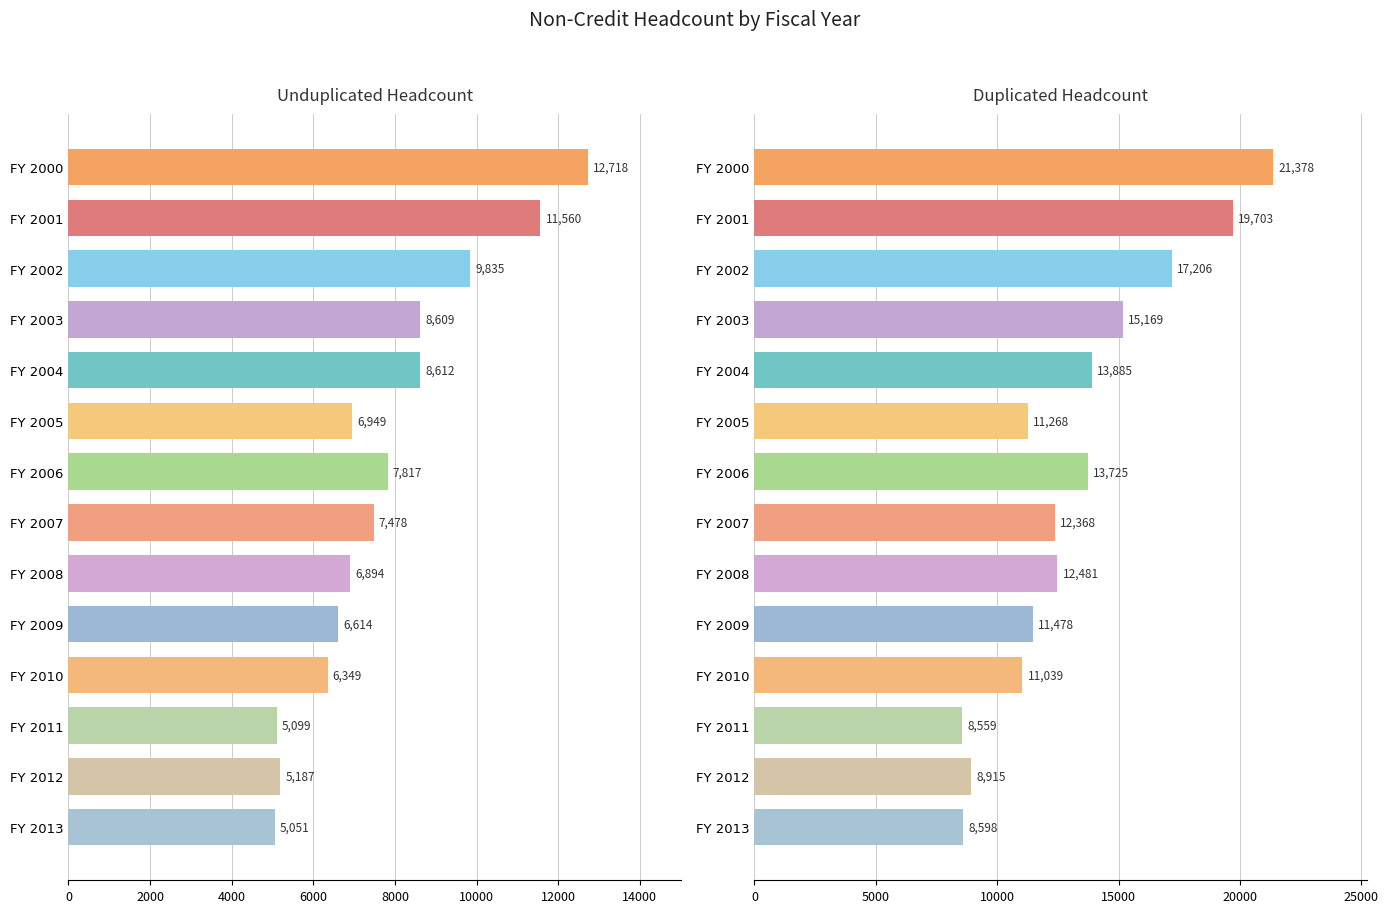

What is the minimum value shown in the chart?

5051